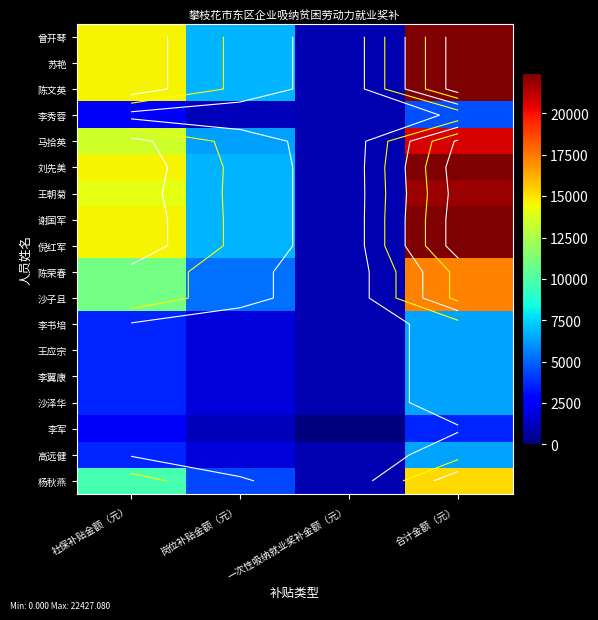

True or false: 王朝菊 has a value of 14080.3 at 社保补贴金额（元）.

True